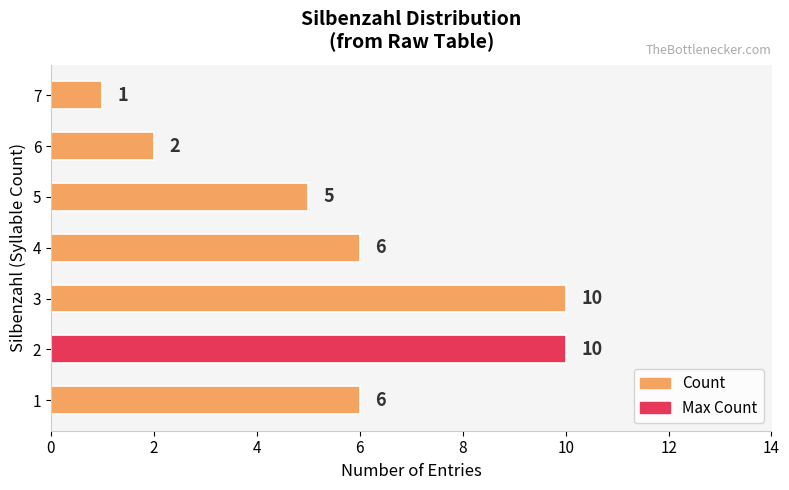

What is the average value?

6